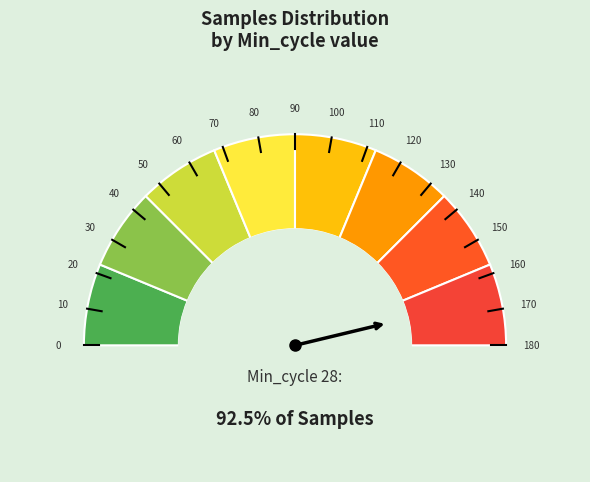

Does 28 account for over 50% of the chart?

No